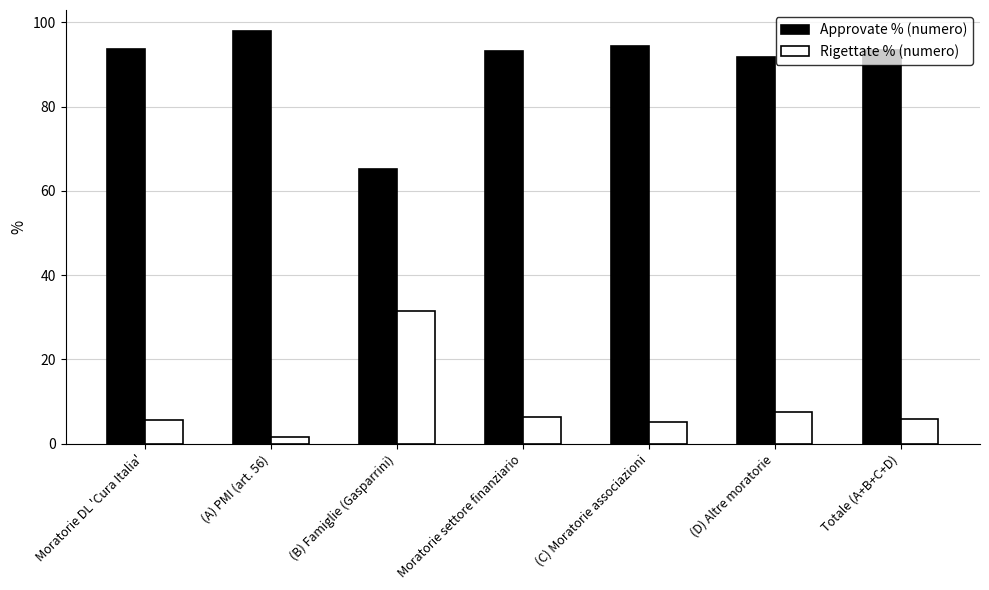

Which category has the highest value across all series?

(A) PMI (art. 56)